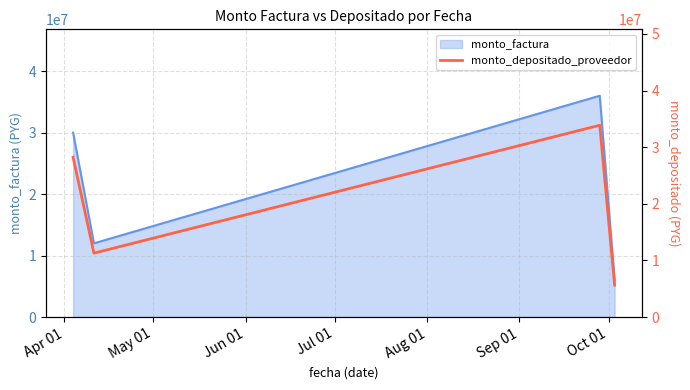

Reading left to right, transcribe all the data shown in this chart.

28231364	11292545	33877636	5646274